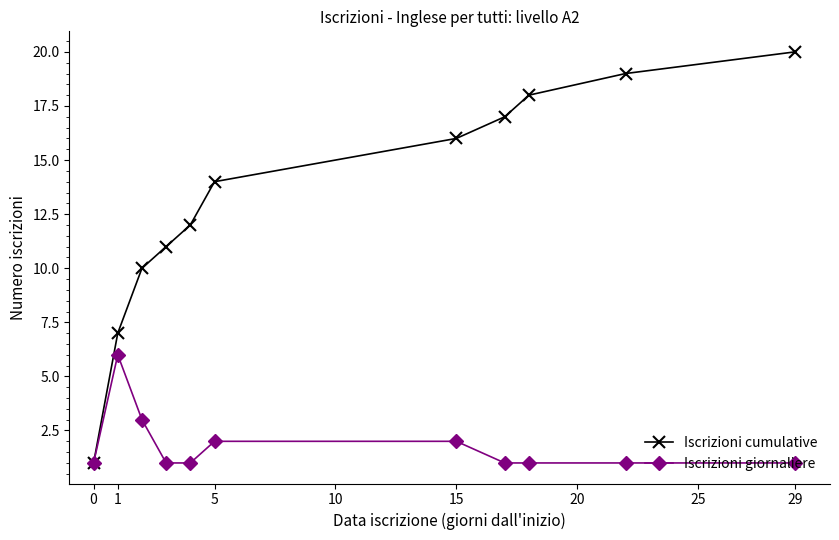

How many series are shown in this chart?

2